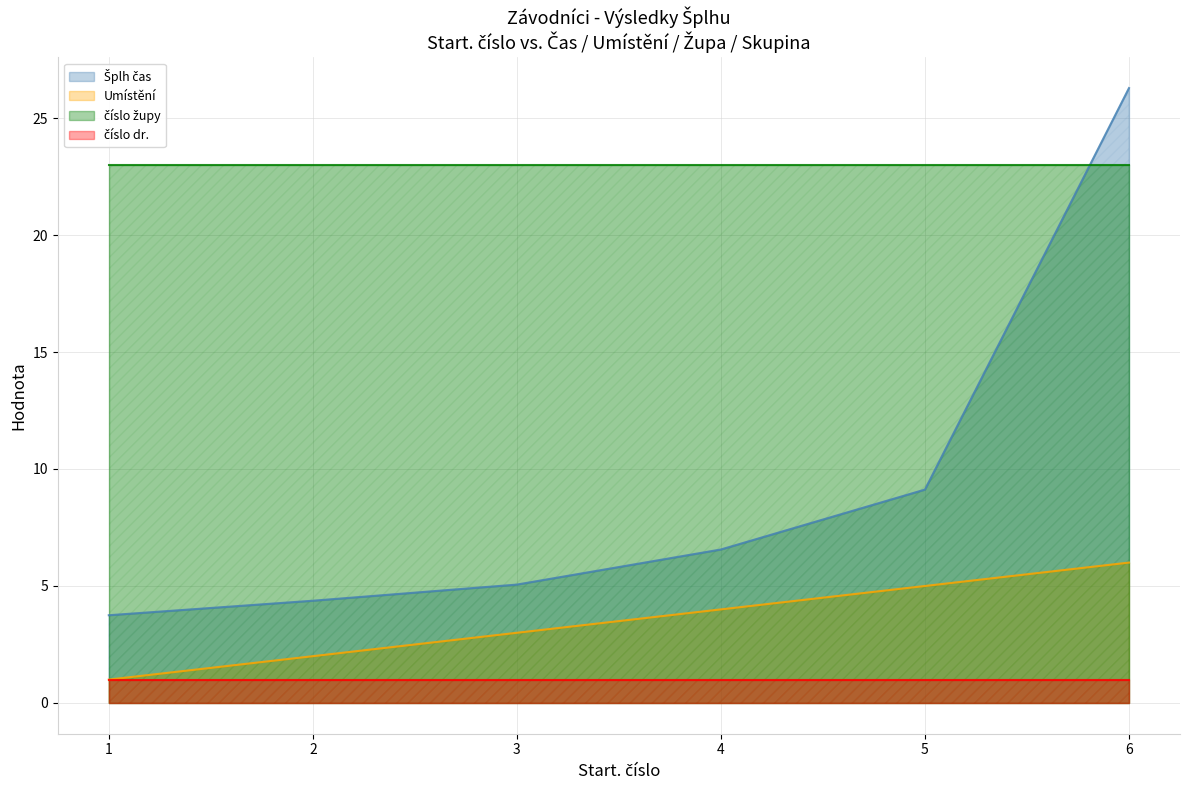

Is it true that Umístění equals 1.0 at 1?

True